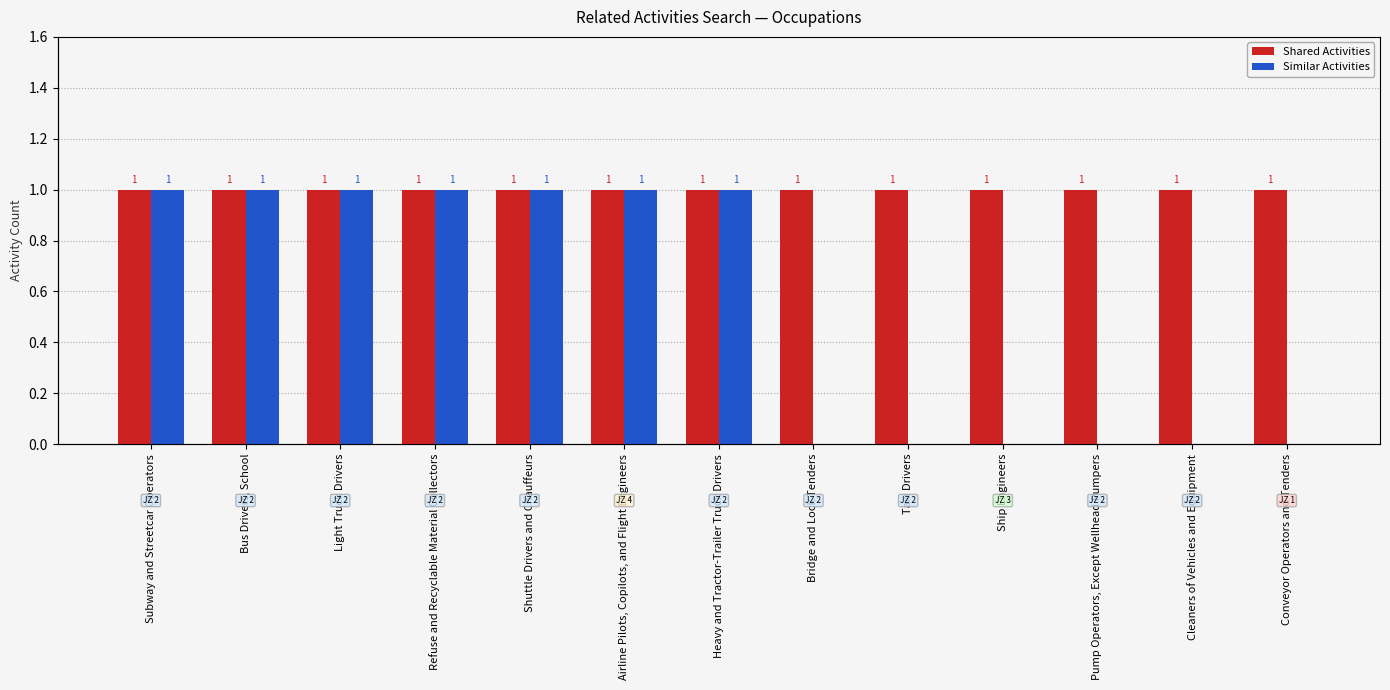

Reading left to right, what are all the values shown in this chart?

Shared Activities: Subway and Streetcar Operators=1	Bus Drivers, School=1	Light Truck Drivers=1	Refuse and Recyclable Material Collectors=1	Shuttle Drivers and Chauffeurs=1	Airline Pilots, Copilots, and Flight Engineers=1	Heavy and Tractor-Trailer Truck Drivers=1	Bridge and Lock Tenders=1	Taxi Drivers=1	Ship Engineers=1	Pump Operators, Except Wellhead Pumpers=1	Cleaners of Vehicles and Equipment=1	Conveyor Operators and Tenders=1
Similar Activities: Subway and Streetcar Operators=1	Bus Drivers, School=1	Light Truck Drivers=1	Refuse and Recyclable Material Collectors=1	Shuttle Drivers and Chauffeurs=1	Airline Pilots, Copilots, and Flight Engineers=1	Heavy and Tractor-Trailer Truck Drivers=1	Bridge and Lock Tenders=0	Taxi Drivers=0	Ship Engineers=0	Pump Operators, Except Wellhead Pumpers=0	Cleaners of Vehicles and Equipment=0	Conveyor Operators and Tenders=0